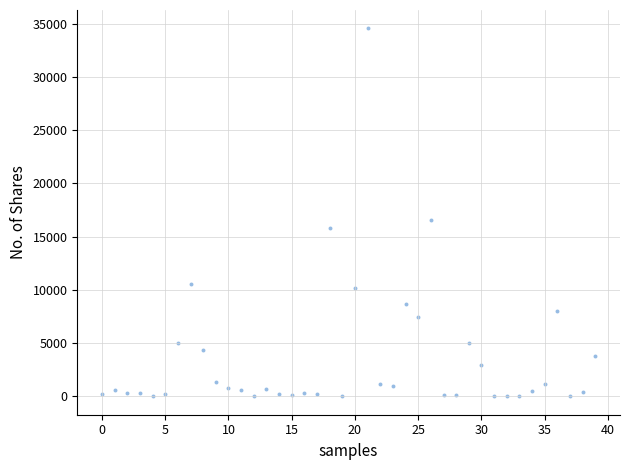

What Y value in the scatter plot is closest to 17286?

16533